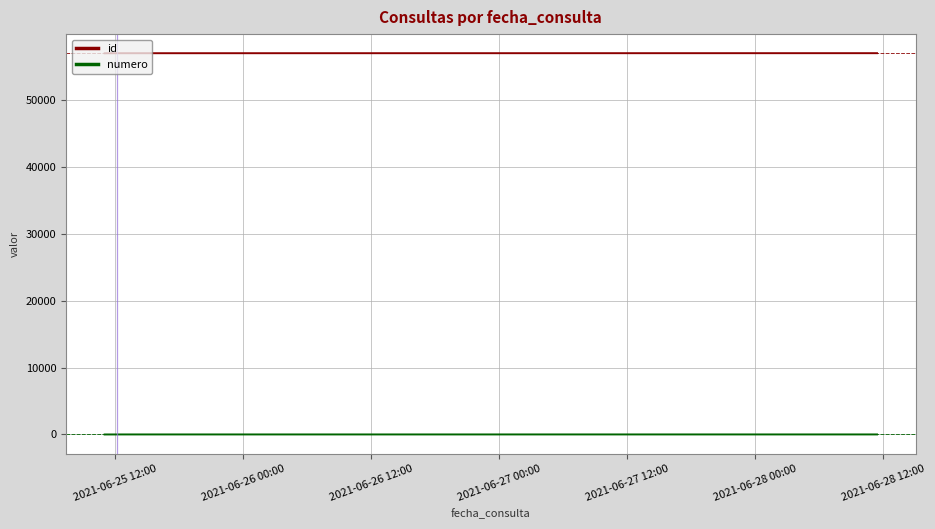

True or false: numero and id cross at least once.

False